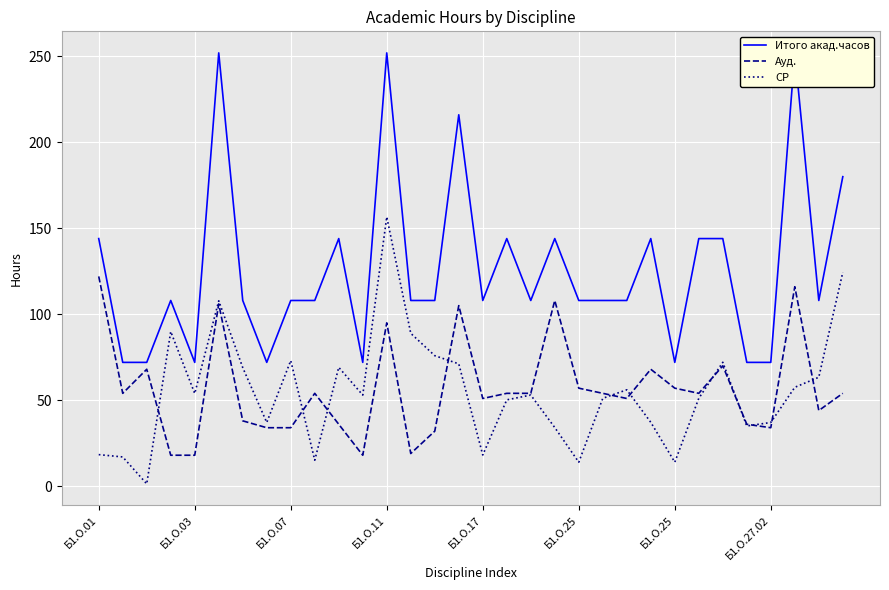

How many data points in Итого акад.часов are less than 108?

8